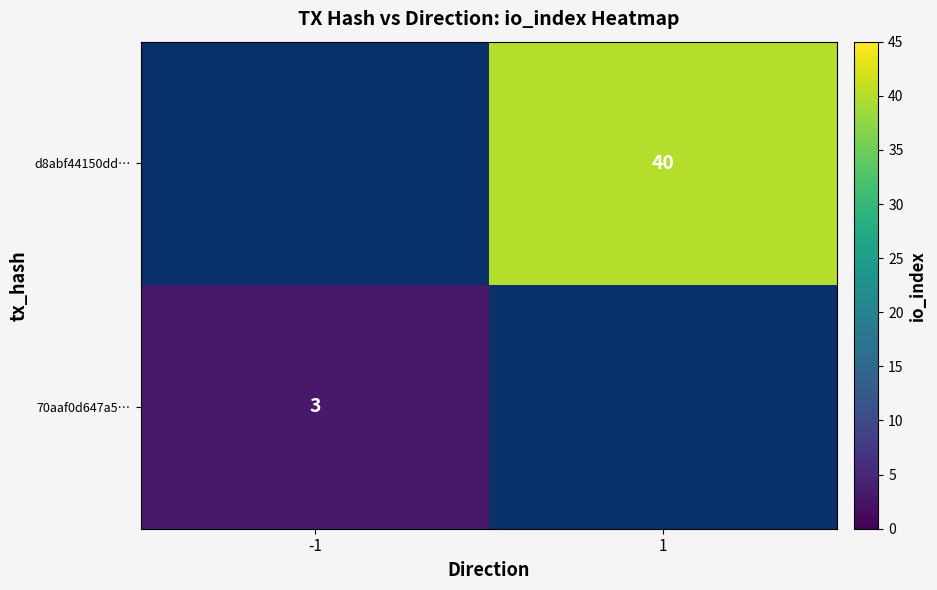

Which category has the highest value across all series?

1